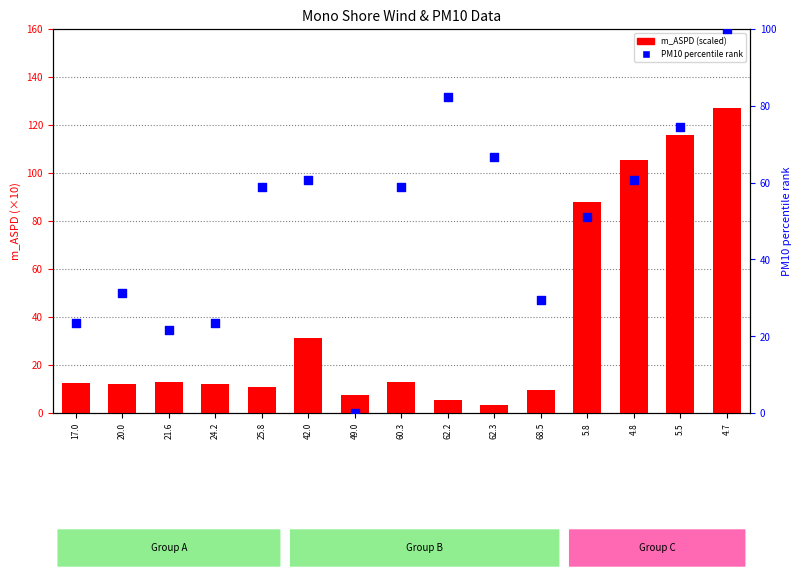

Which series reaches the minimum Y coordinate?

PM10 percentile